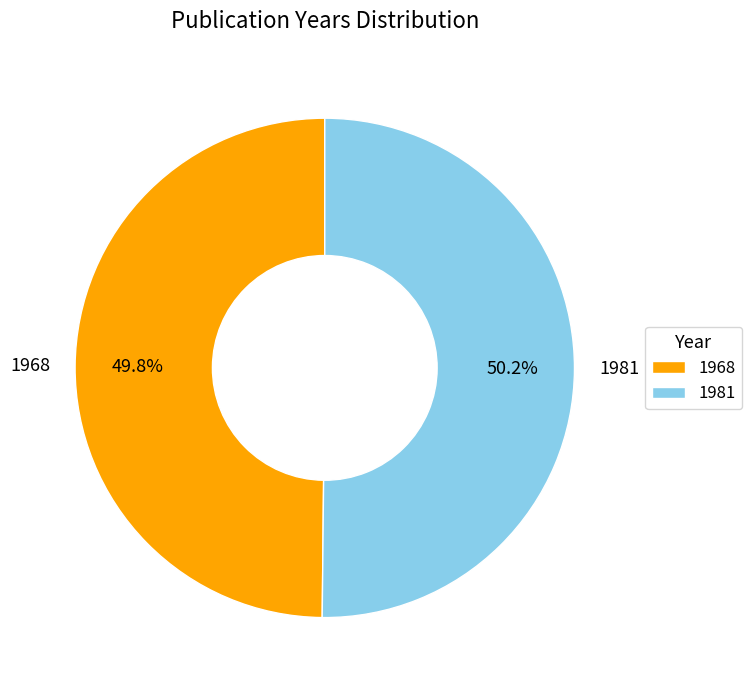

How many slices are in this pie chart?

2